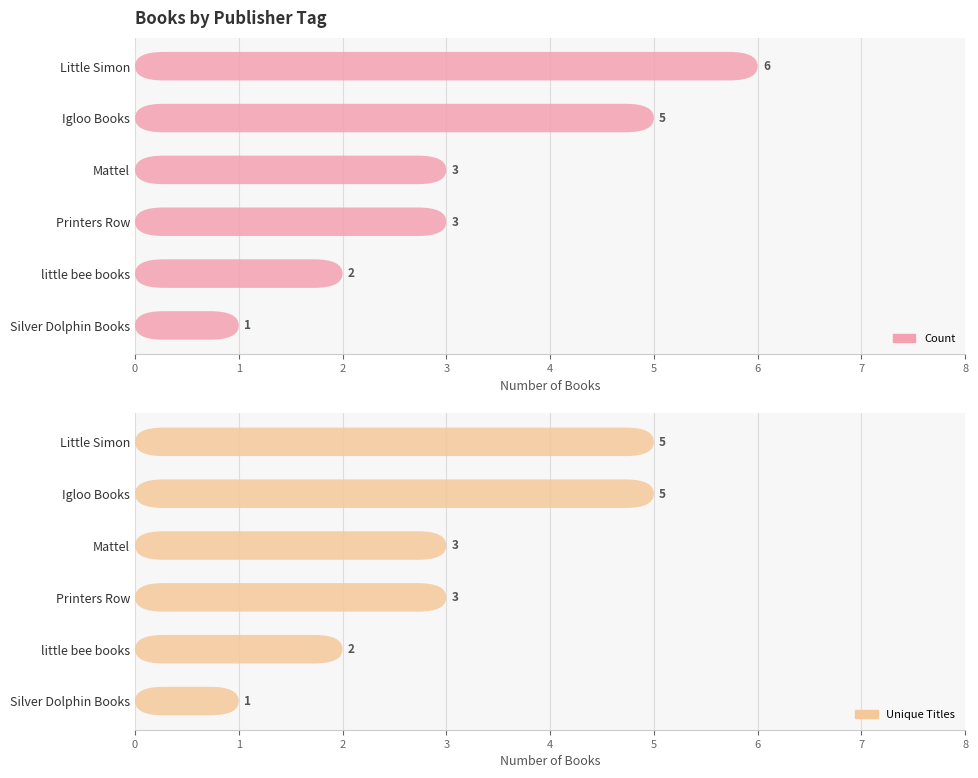

List the series in order of their peak value, highest first.

Count, Unique Titles